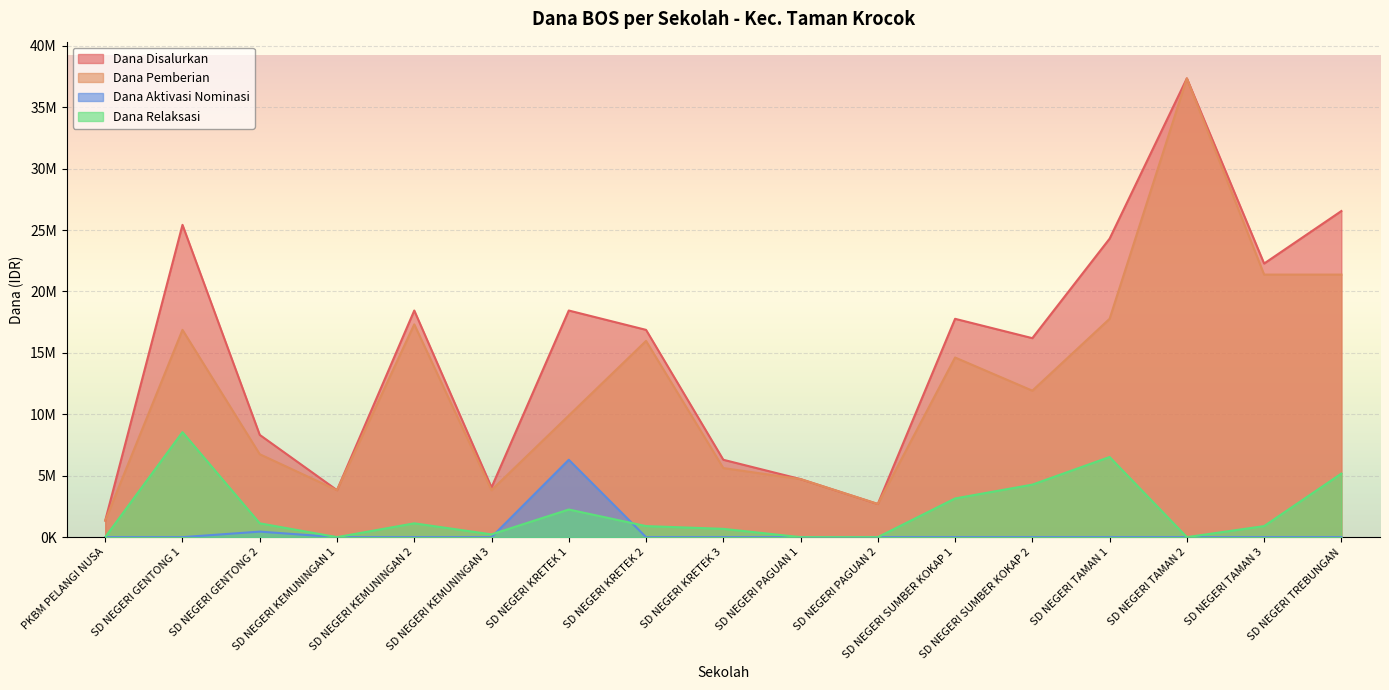

Is it true that Dana Disalurkan equals 38863048 at SD NEGERI TAMAN 3?

False